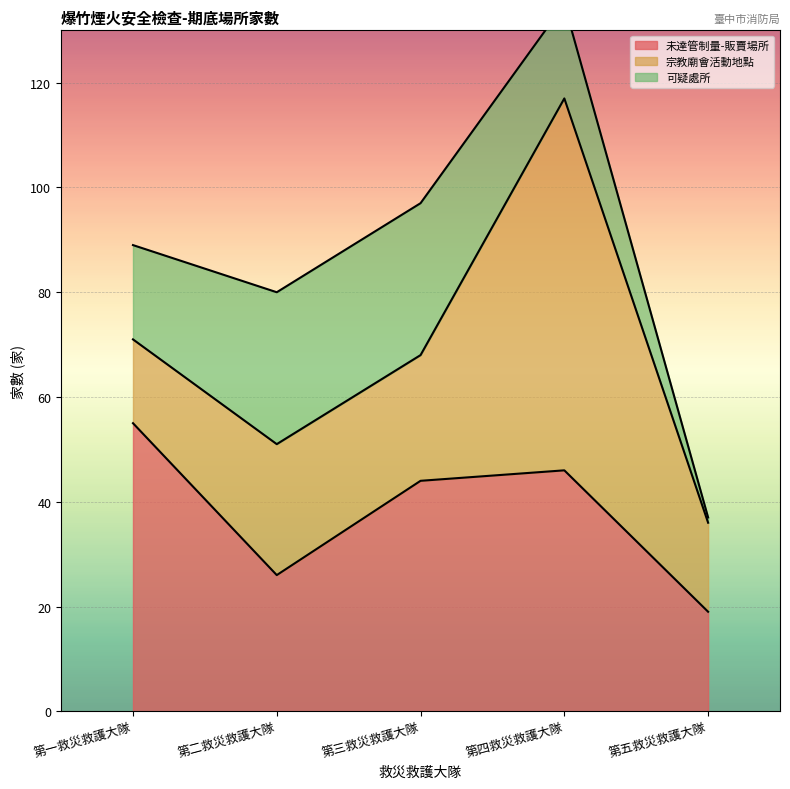

Where does the 未達管制量-販賣場所 series first go above 44?

第一救災救護大隊